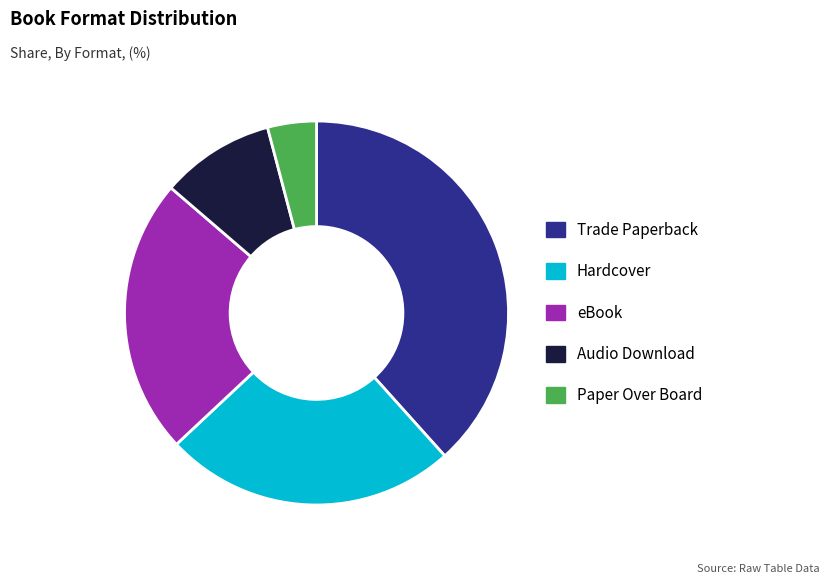

Is there a majority slice in this chart?

No